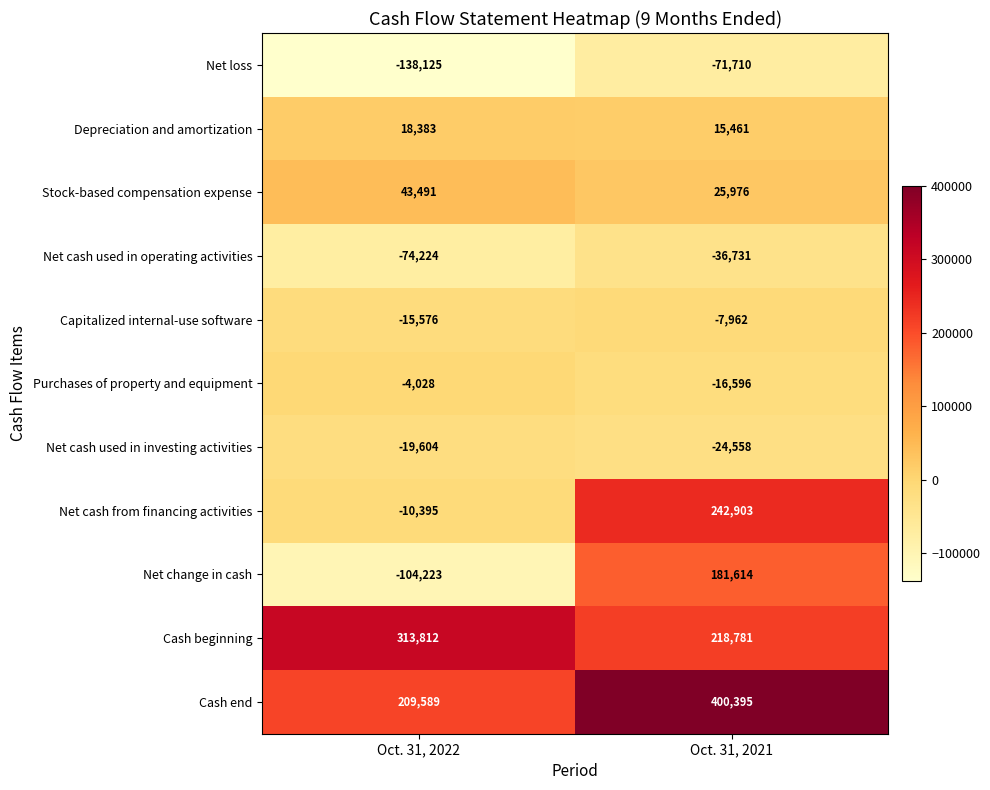

What is the sum of all Stock-based compensation expense values?

69467